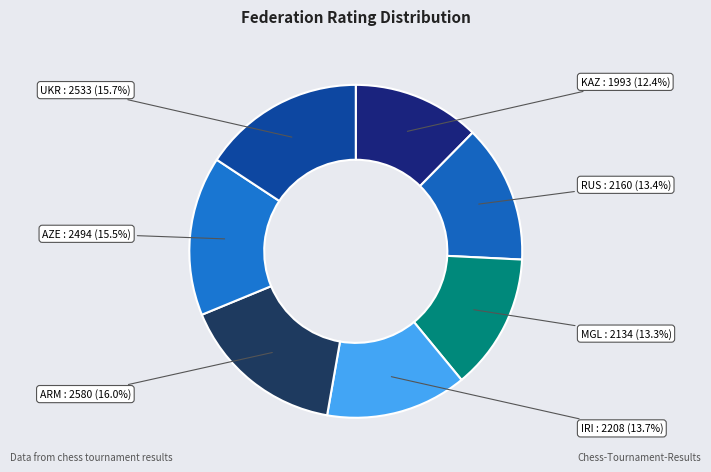

How many segments does this pie chart have?

7